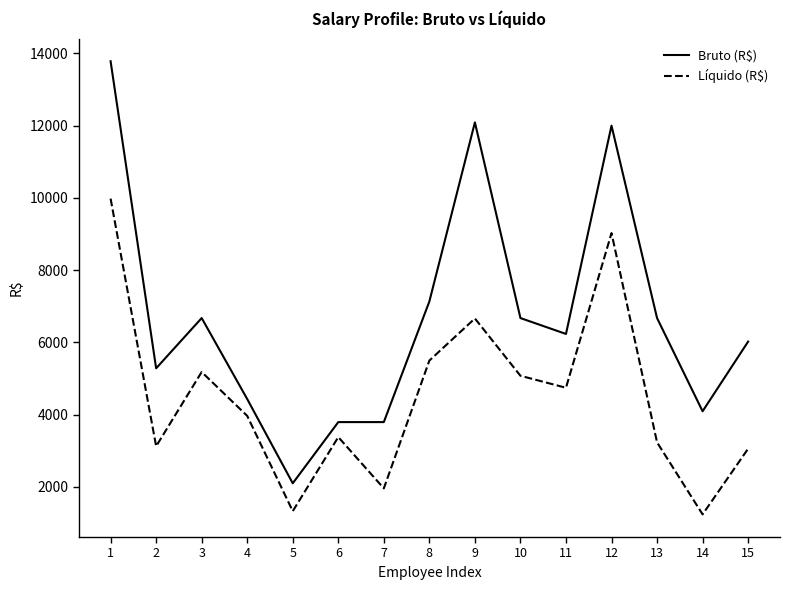

Rank the series by their average value, from highest to lowest.

Bruto (R$), Líquido (R$)